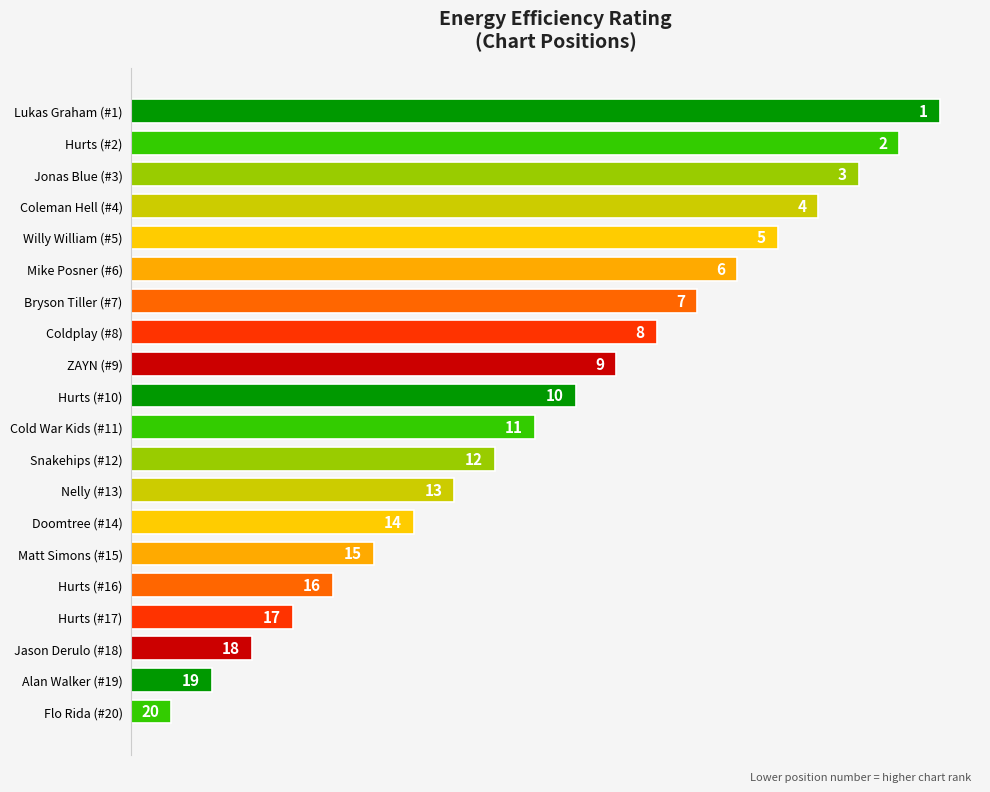

Where is the data nearest to the value 10?

Cold War Kids (#11)